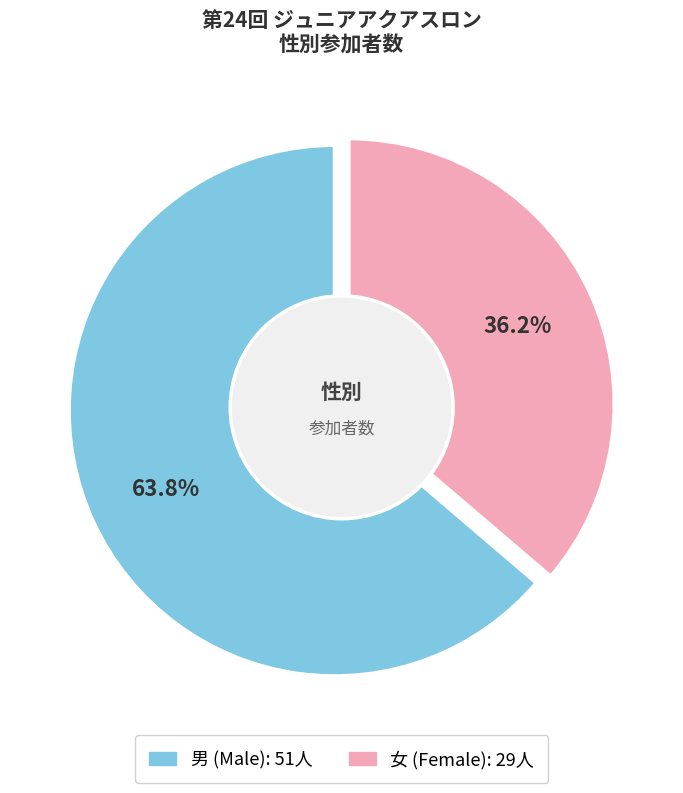

Which category has the biggest portion of the pie?

男